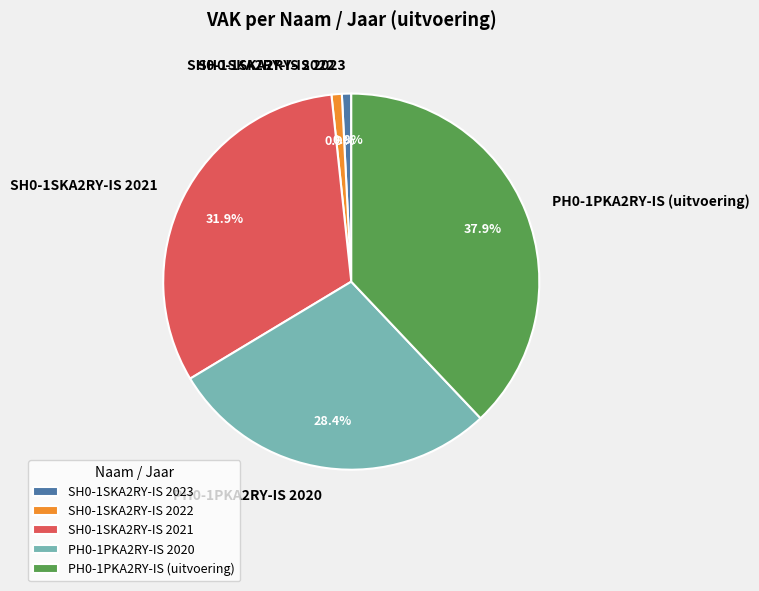

Does SH0-1SKA2RY-IS 2022 represent more than half of the total?

No